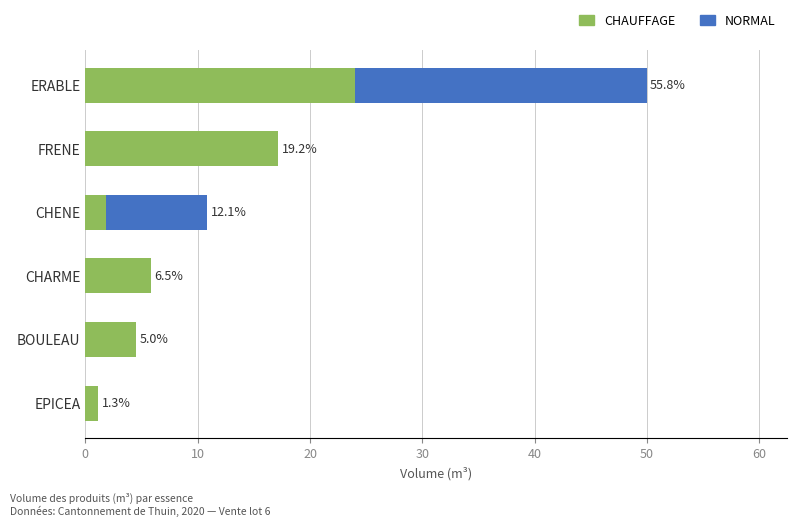

What are all the series names shown in the legend?

CHAUFFAGE, NORMAL